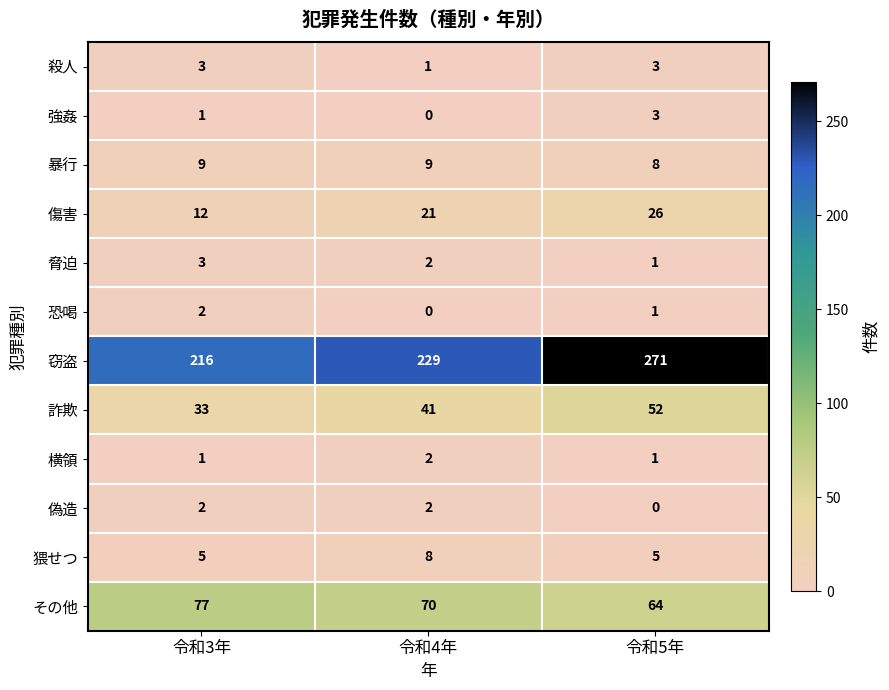

Which series has the largest range (max minus min)?

窃盗